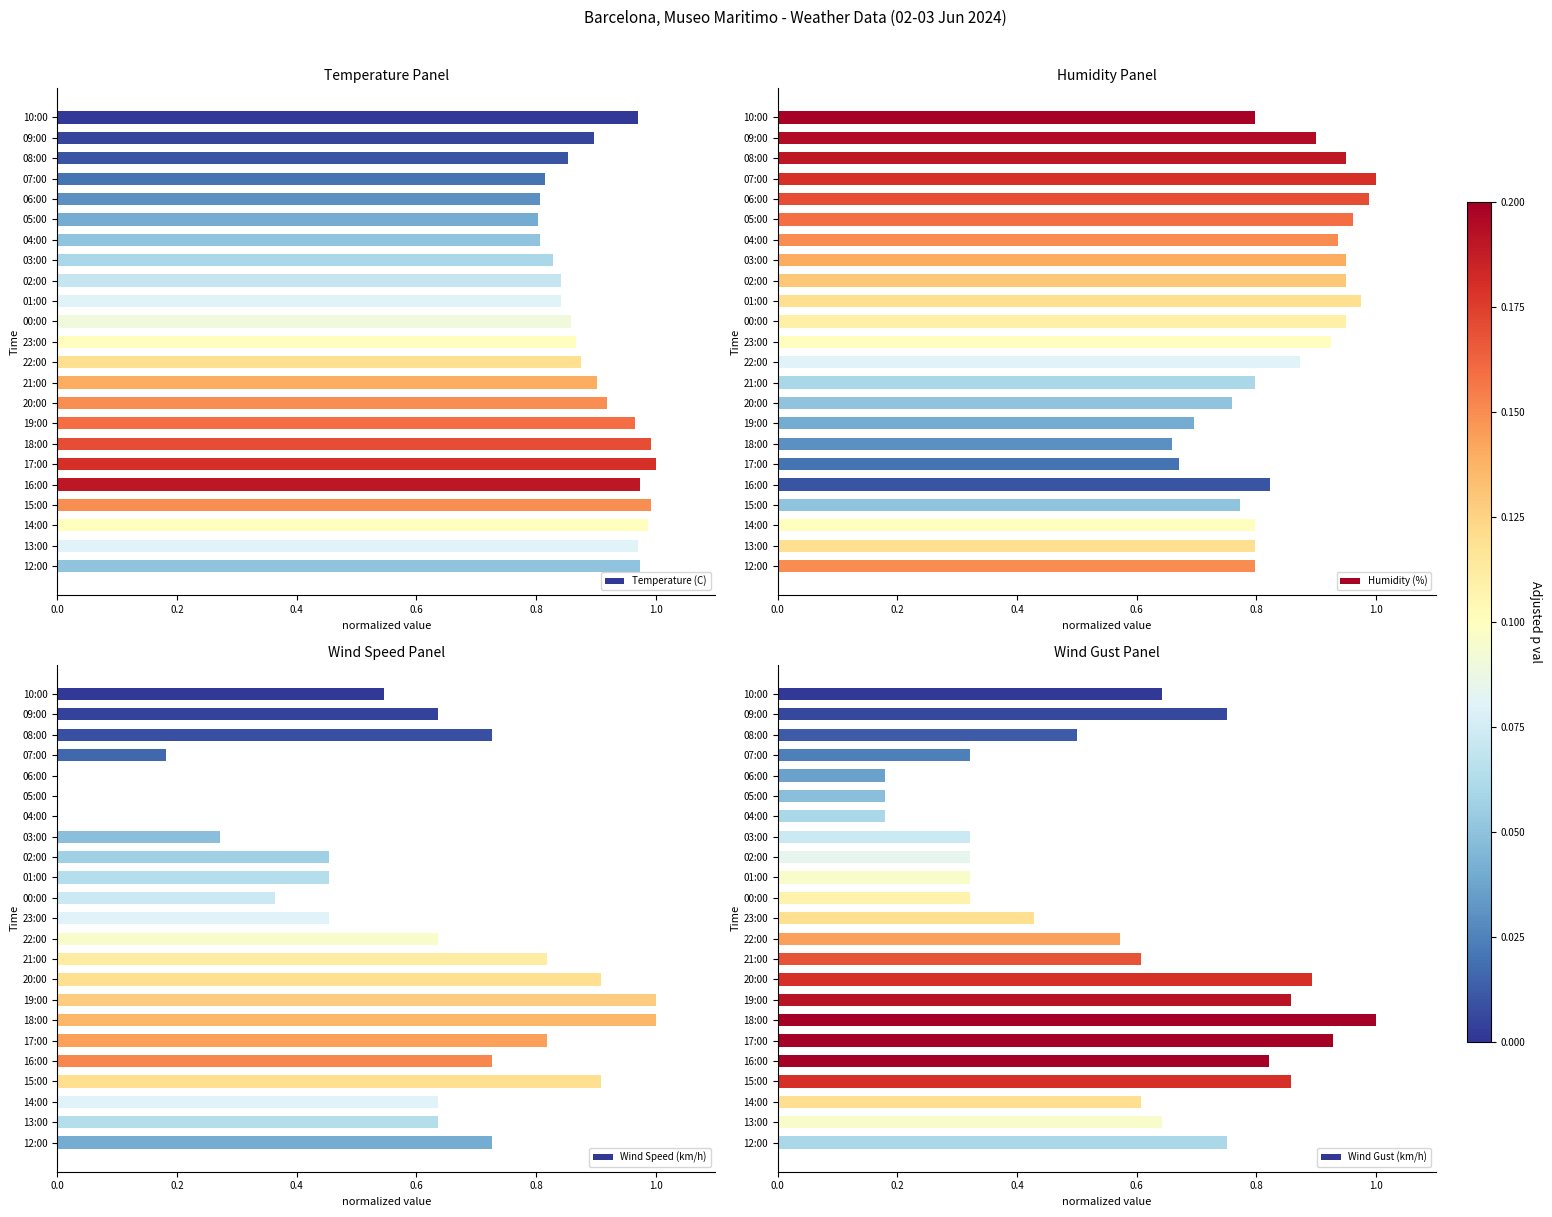

At how many categories does at least one series exceed 0?

23